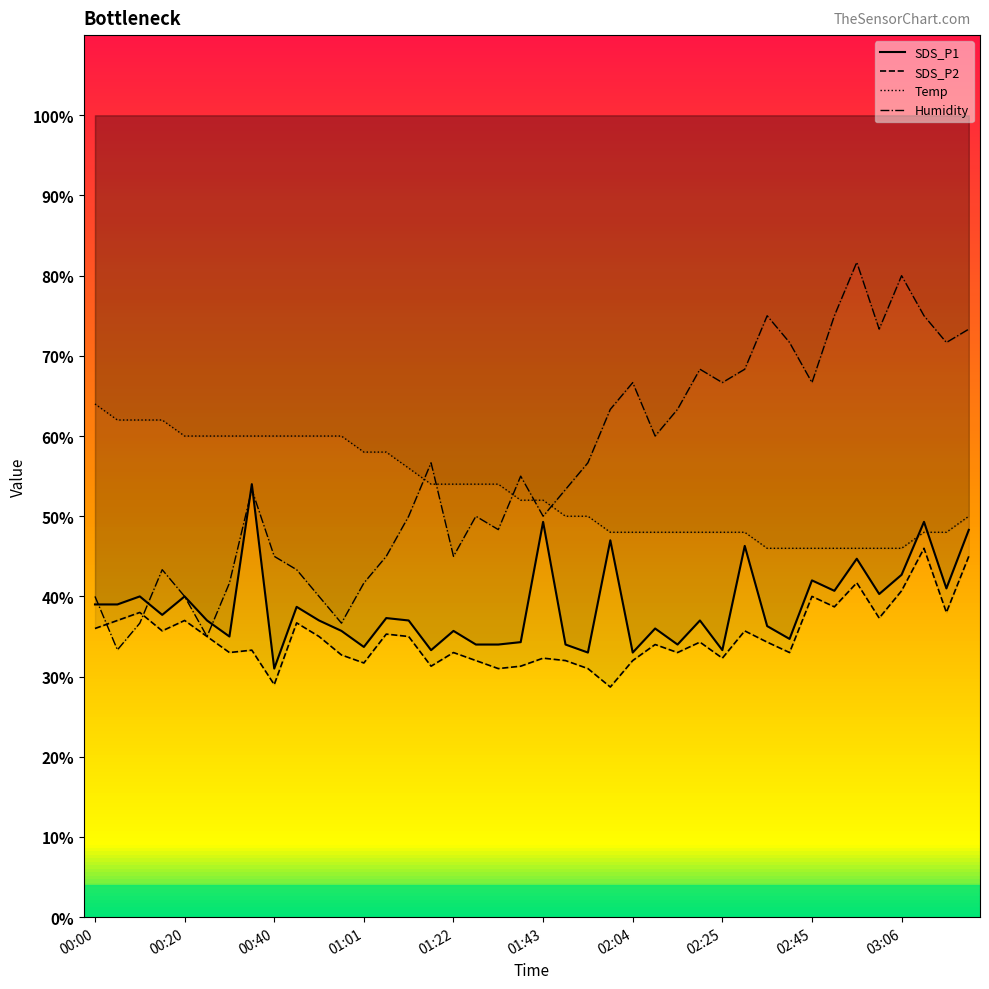

Reading right to left, what are all the values shown in this chart?

SDS_P1: 48.3	41.0	49.3	42.7	40.3	44.7	40.7	42.0	34.7	36.3	46.3	33.3	37.0	34.0	36.0	33.0	47.0	33.0	34.0	49.3	34.3	34.0	34.0	35.7	33.3	37.0	37.3	33.7	35.7	37.0	38.7	31.0	54.0	35.0	37.0	40.0	37.7	40.0	39.0	39.0
SDS_P2: 45.0	38.0	46.0	40.7	37.3	41.7	38.7	40.0	33.0	34.3	35.7	32.3	34.3	33.0	34.0	32.0	28.7	31.0	32.0	32.3	31.3	31.0	32.0	33.0	31.3	35.0	35.3	31.7	32.7	35.0	36.7	29.0	33.3	33.0	35.0	37.0	35.7	38.0	37.0	36.0
Temp: 50.0	48.0	48.0	46.0	46.0	46.0	46.0	46.0	46.0	46.0	48.0	48.0	48.0	48.0	48.0	48.0	48.0	50.0	50.0	52.0	52.0	54.0	54.0	54.0	54.0	56.0	58.0	58.0	60.0	60.0	60.0	60.0	60.0	60.0	60.0	60.0	62.0	62.0	62.0	64.0
Humidity: 73.3	71.7	75.0	80.0	73.3	81.7	75.0	66.7	71.7	75.0	68.3	66.7	68.3	63.3	60.0	66.7	63.3	56.7	53.3	50.0	55.0	48.3	50.0	45.0	56.7	50.0	45.0	41.7	36.7	40.0	43.3	45.0	53.3	41.7	35.0	40.0	43.3	36.7	33.3	40.0